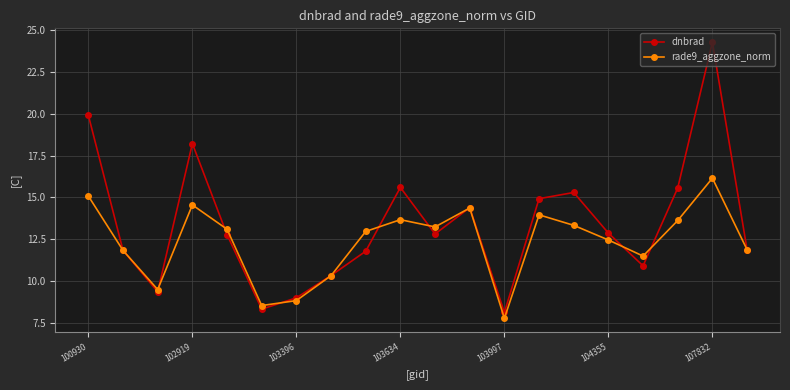

What is the difference between the maximum and second lowest values in the dnbrad series?

16.0